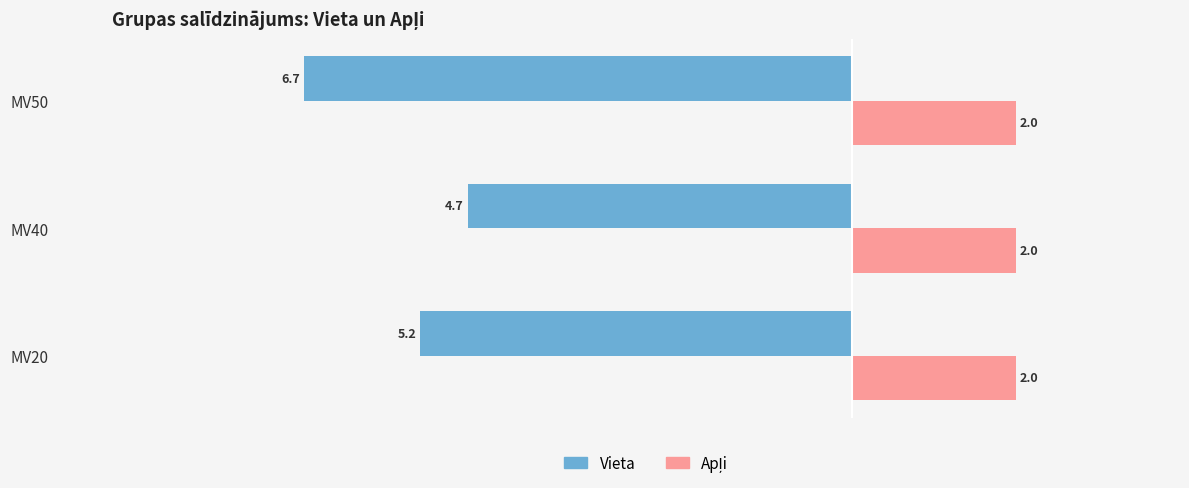

Which category has the lowest value across all series?

MV50